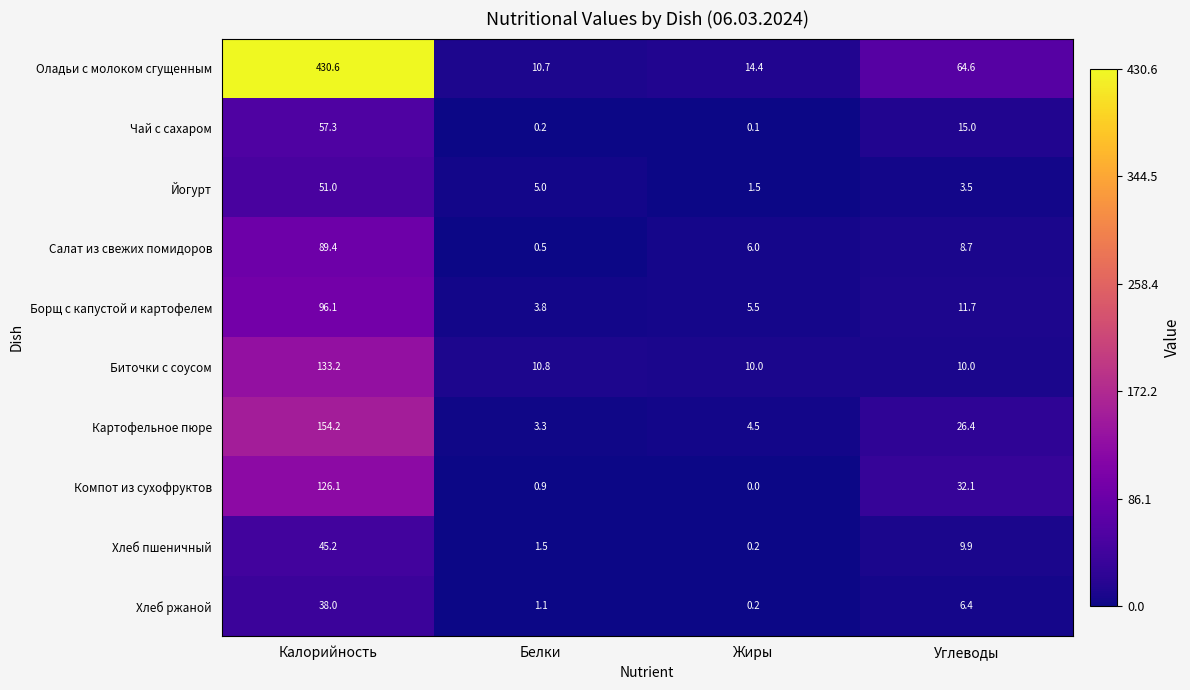

The Хлеб ржаной series shows 38.0 at Калорийность. True or false?

True